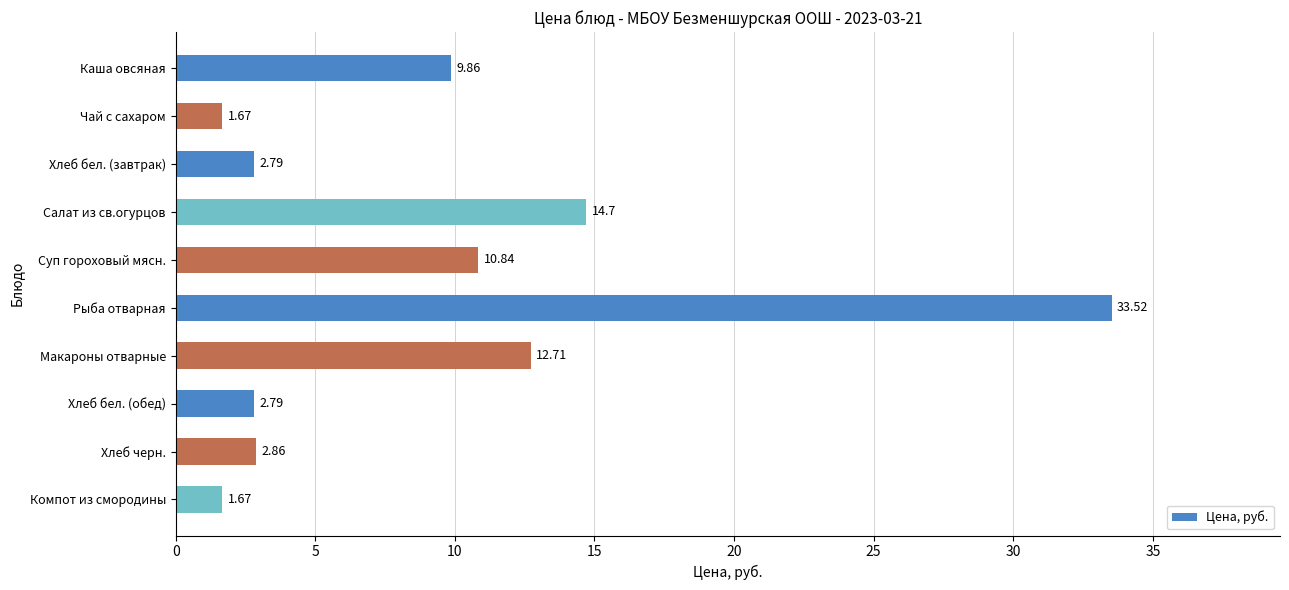

How many values exceed 9?

5